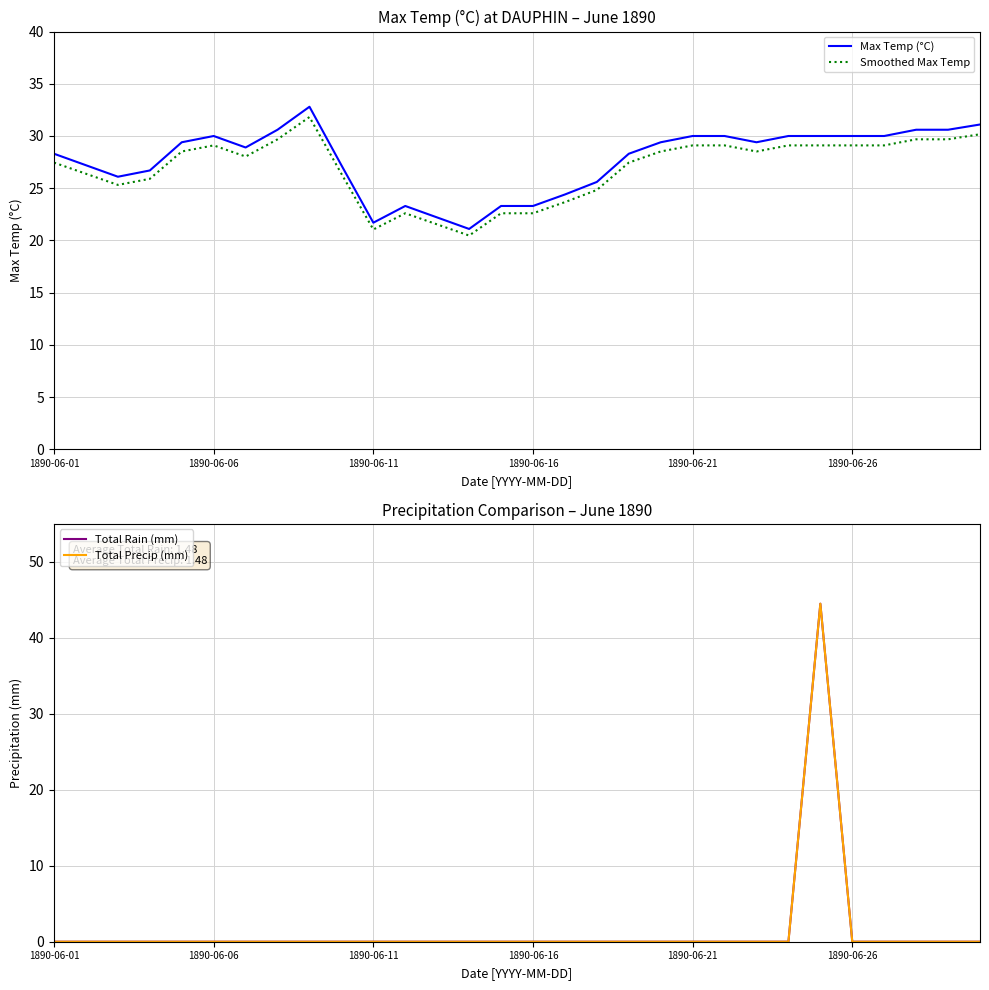

How many values in Total Rain (mm) are above zero?

1